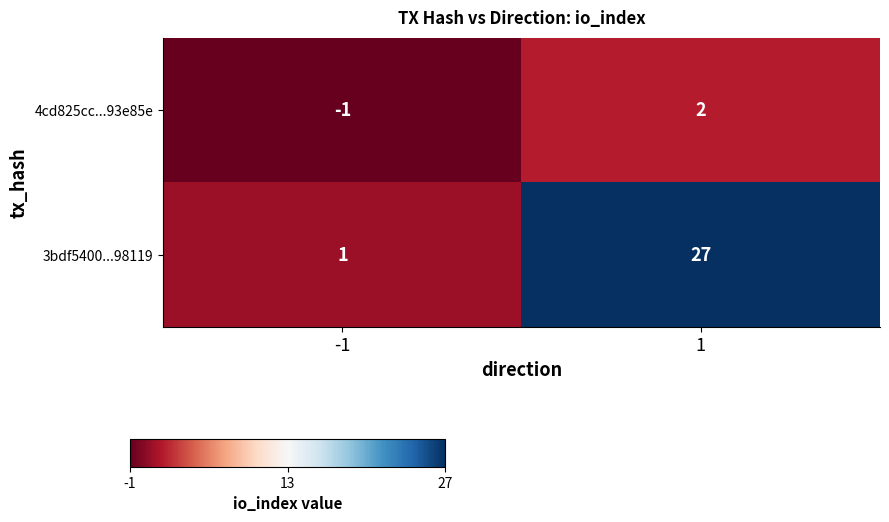

Read the 3bdf5400...98119 value at 1, to the nearest 10.

30